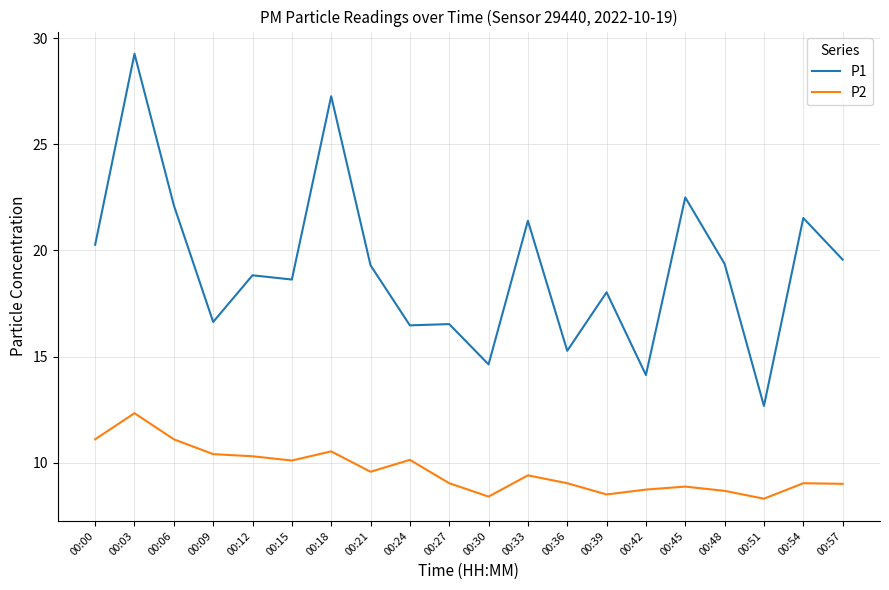

What is the difference between the second highest and second lowest values in the P1 series?

13.1